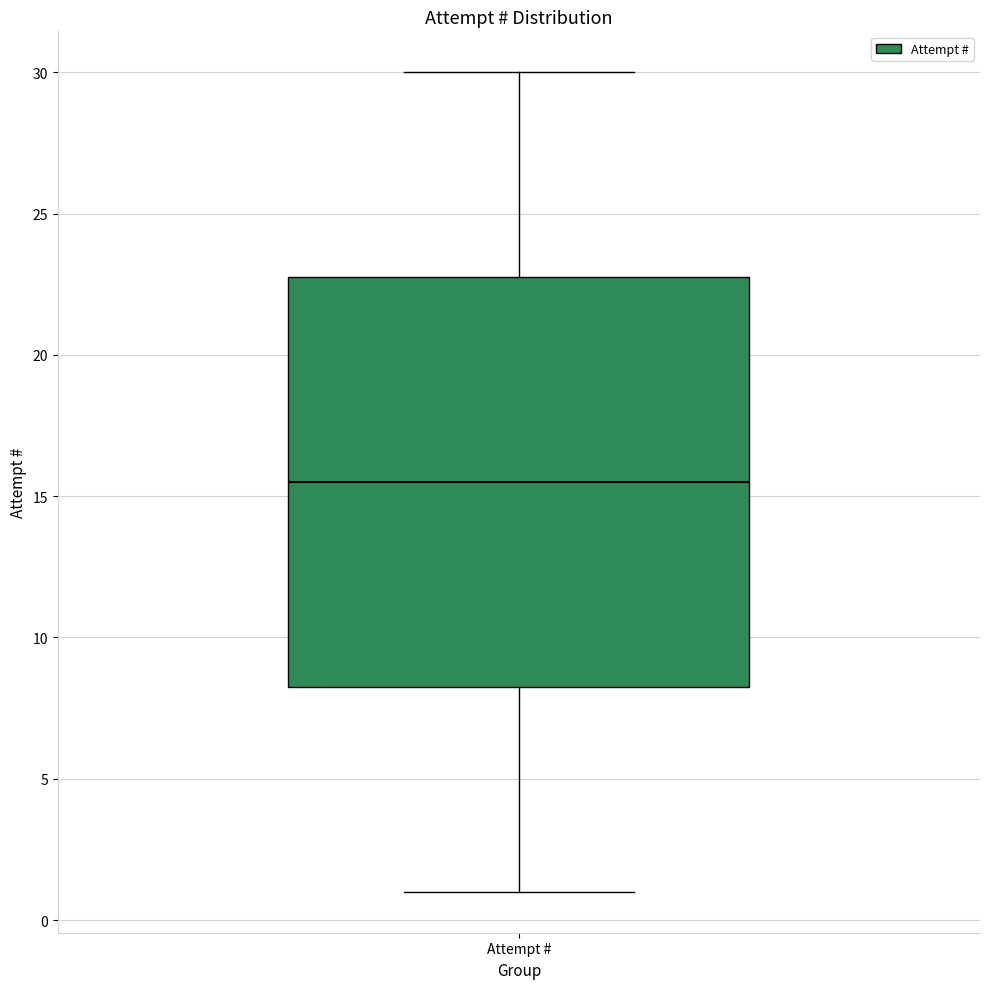

Read this box plot against the y-axis: the position of the median line, the range covered by the box, and the ends of both whiskers. The values are not printed on the chart, so give them approximately, as read against the axis.

median 15.5, box 8.5 to 23.0, whiskers 1.0 to 30.0